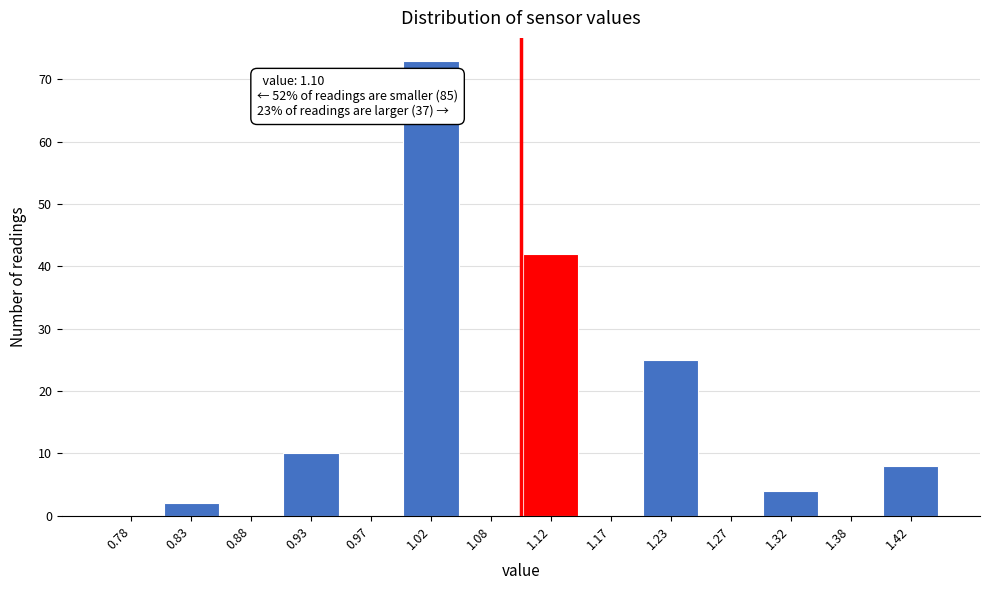

Which range on the x-axis has the tallest bar?

1.00 to 1.05